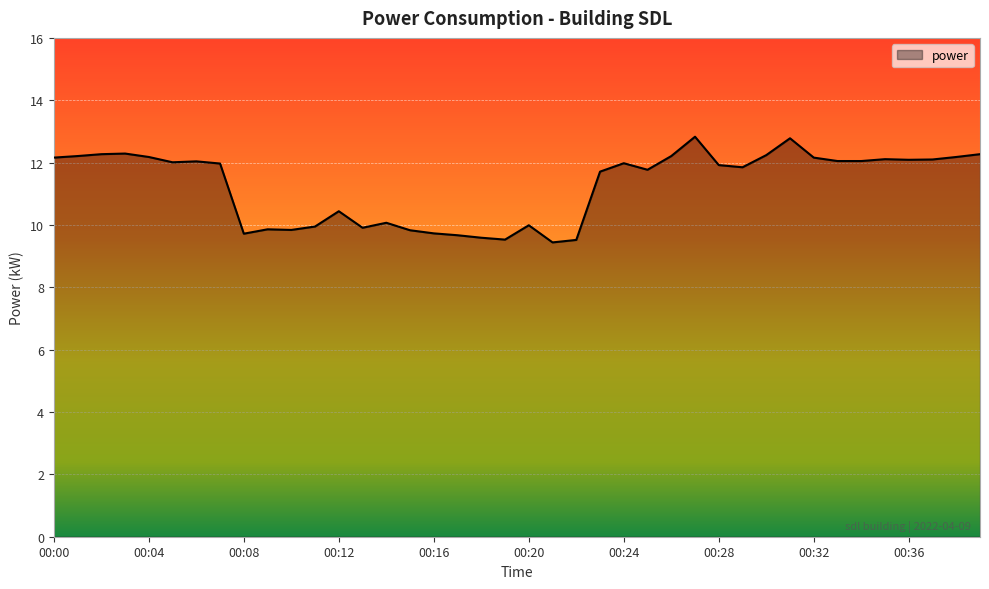

Does the chart display data point markers on the line(s)?

No